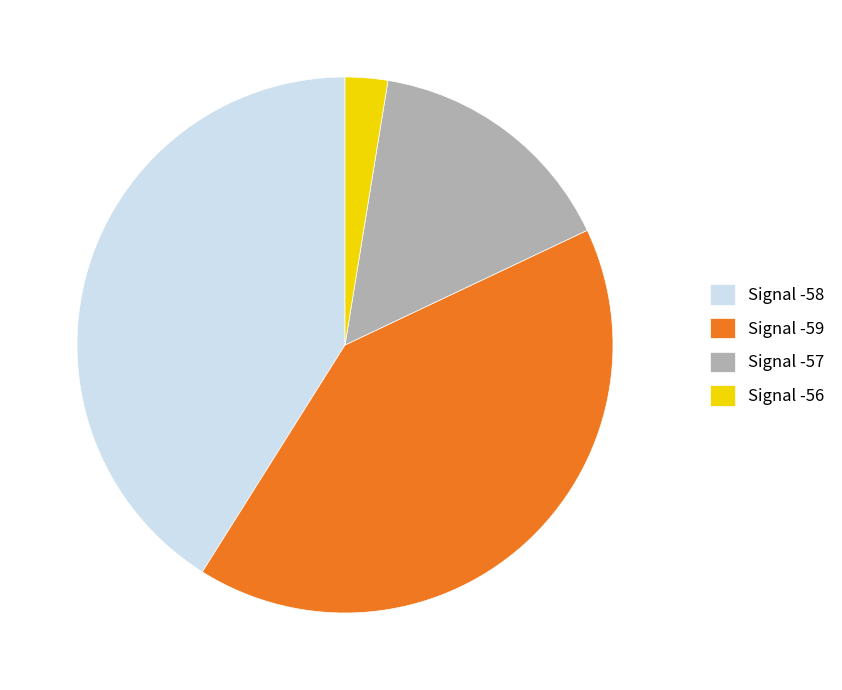

Count the number of slices in the pie.

4